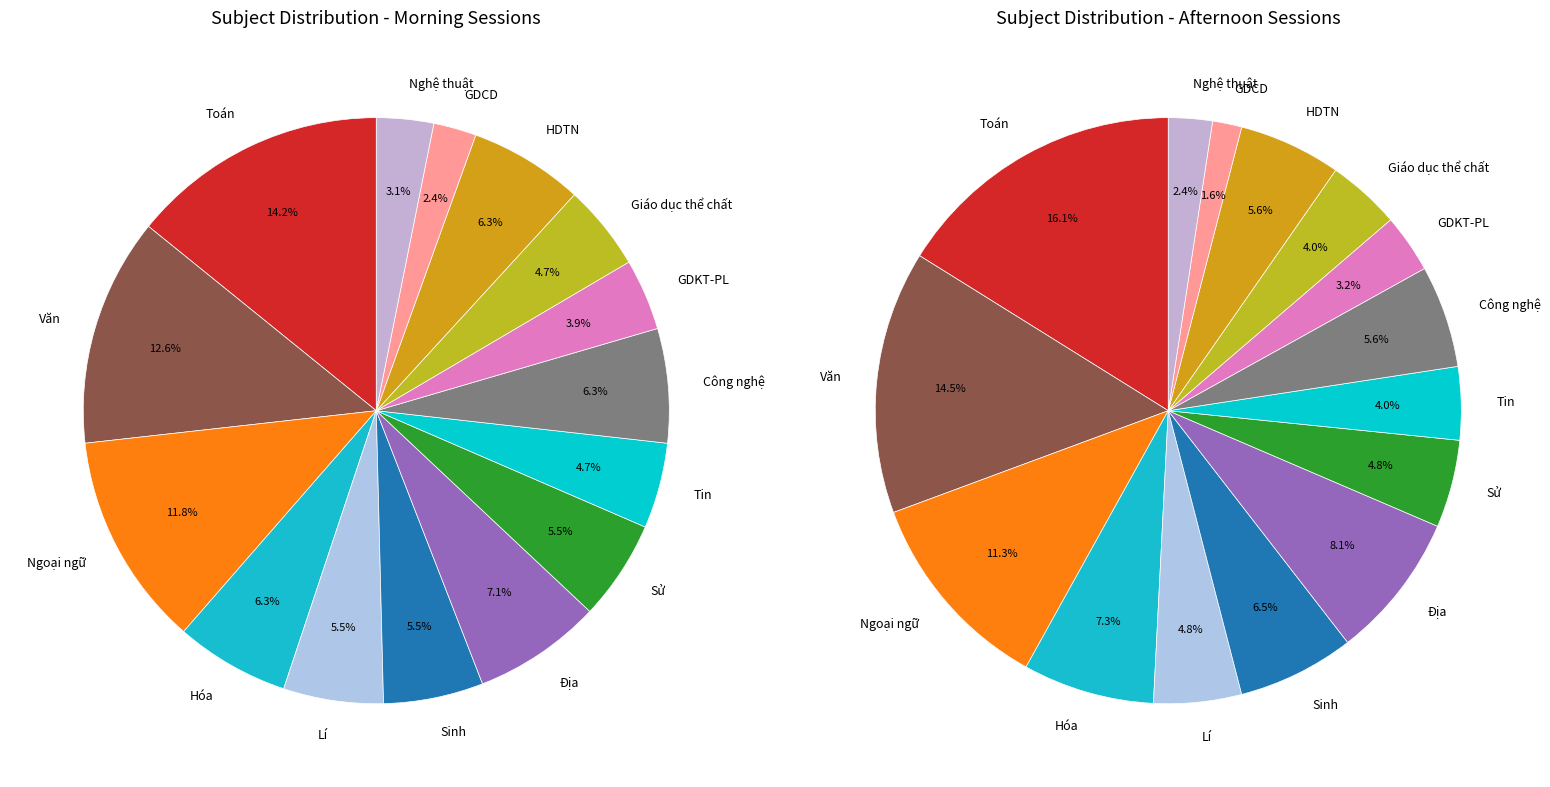

What is the spread (max minus min) of values at Hóa?

1